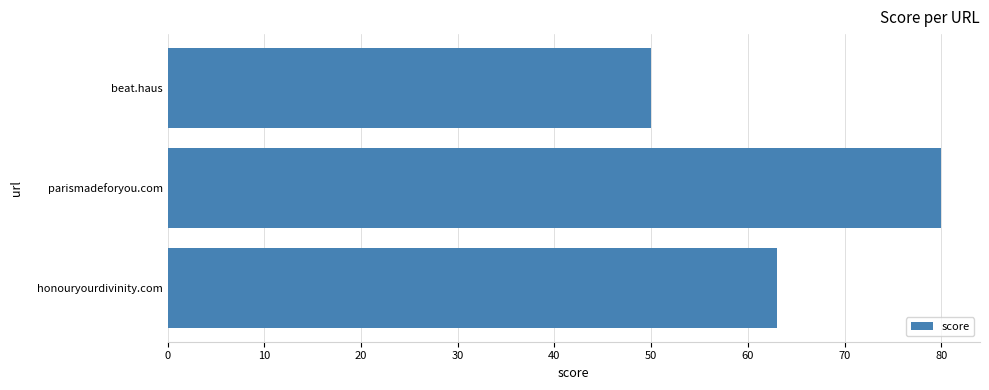

The value at honouryourdivinity.com is 37. True or false?

False